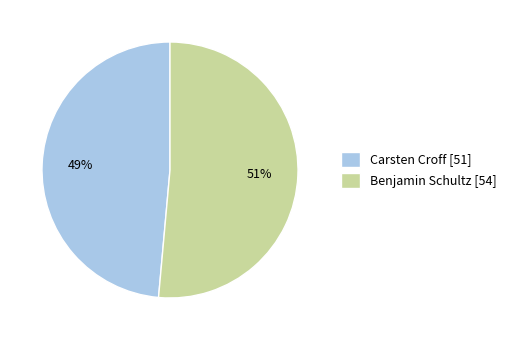

To the nearest percent, what is the combined percentage of Benjamin Schultz [54] and Carsten Croff [51]?

100%